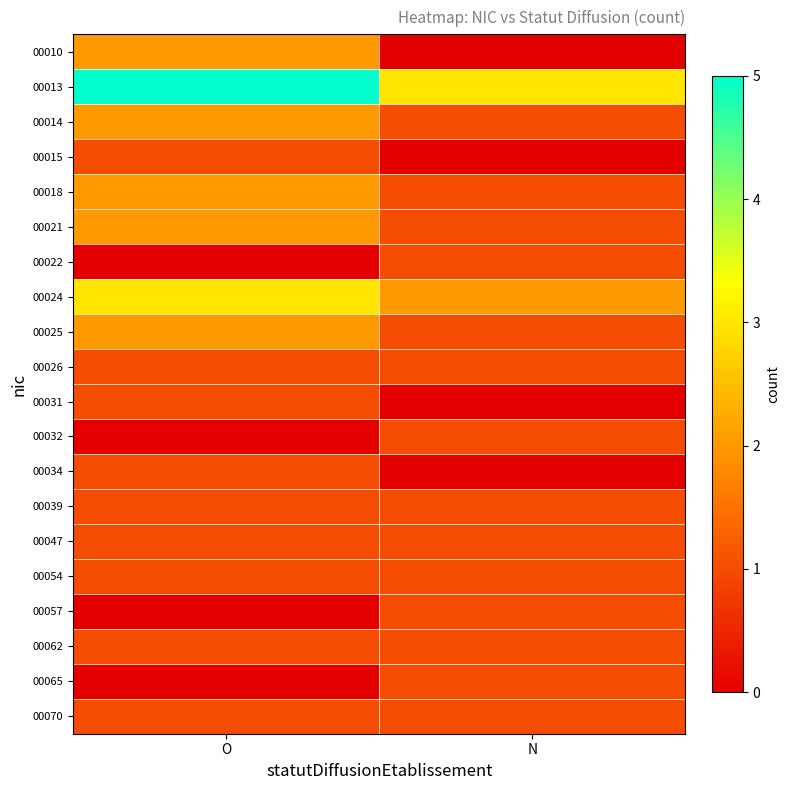

Which series has the widest spread of values?

00010